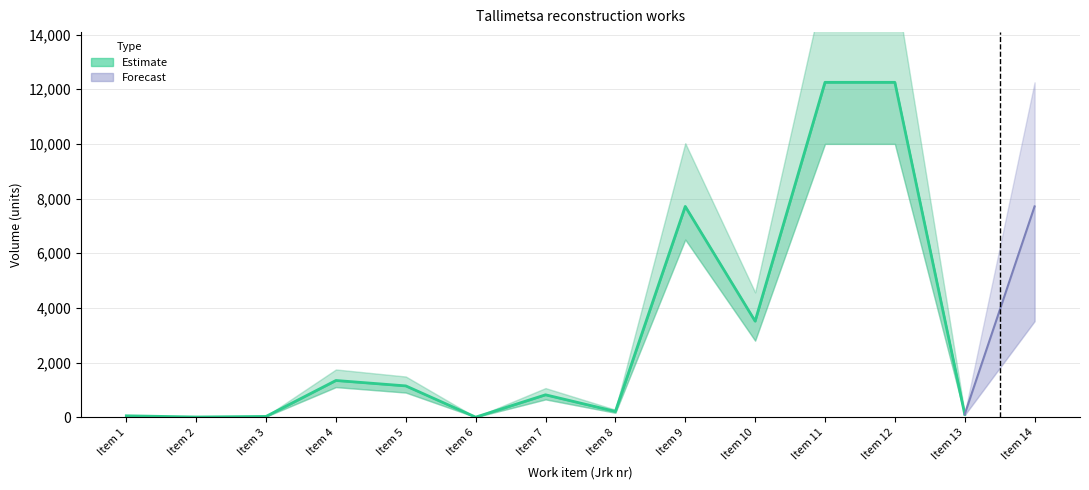

How many points are lower than both their immediate neighbors (excluding endpoints)?

4